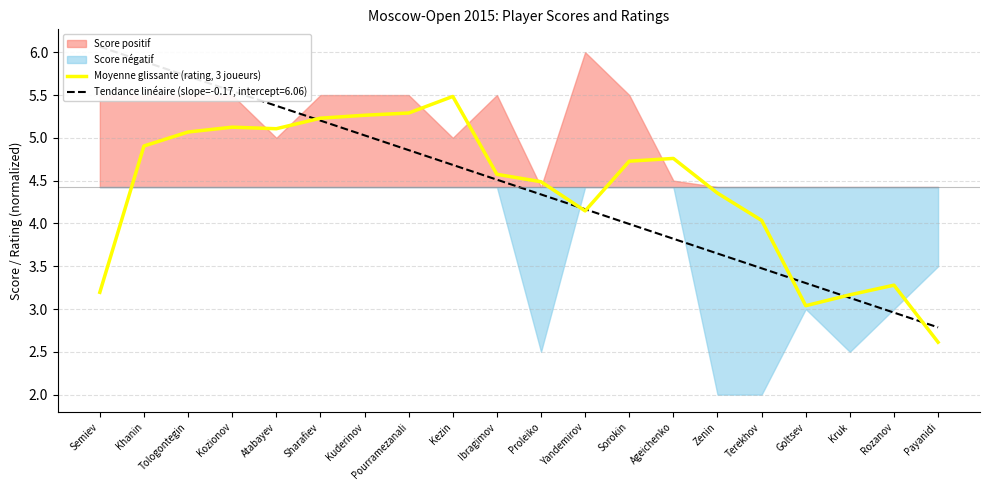

Rank the categories by value from highest to lowest.

Kezin, Pourramezanali, Kuderinov, Sharafiev, Kozionov, Atabayev, Tologontegin, Khanin, Ageichenko, Sorokin, Ibragimov, Proleiko, Zenin, Yandemirov, Terekhov, Rozanov, Semiev, Kruk, Goltsev, Payanidi